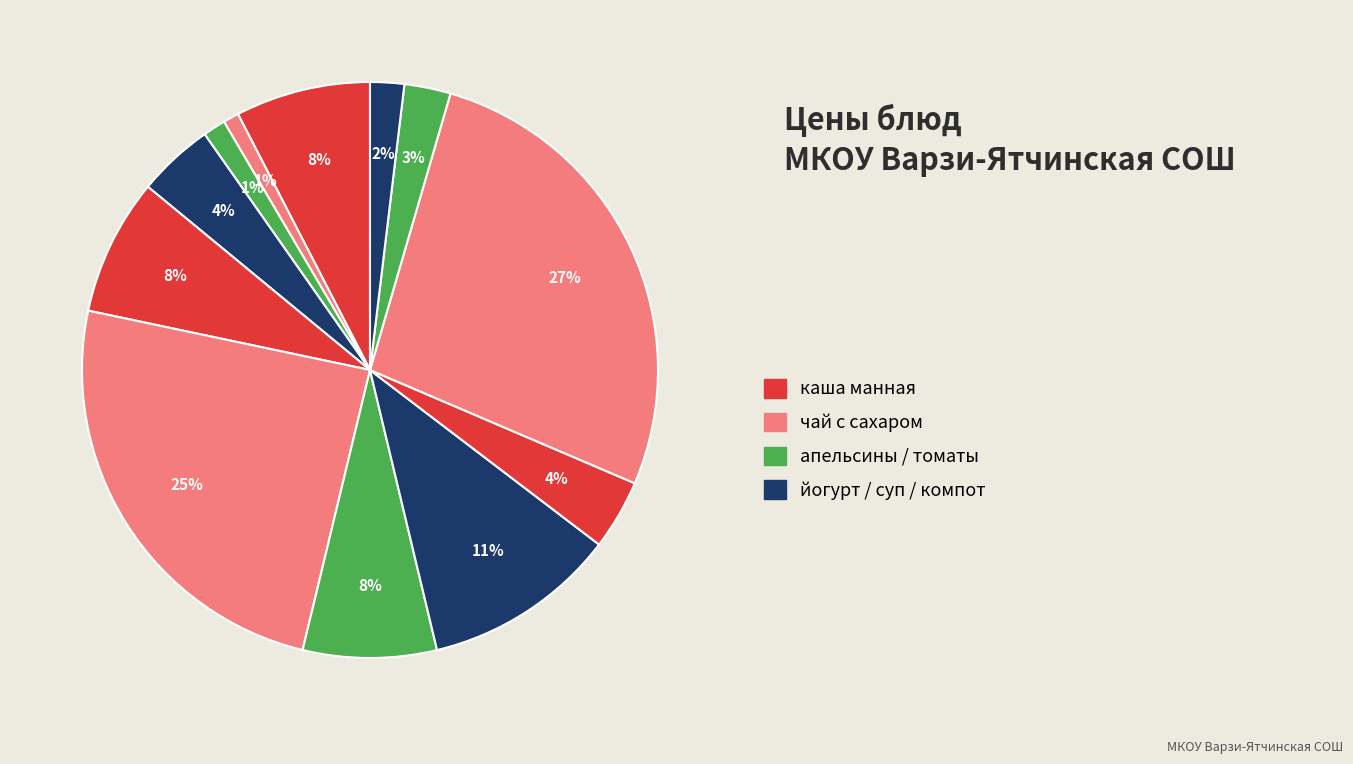

Does any single category account for the majority?

No